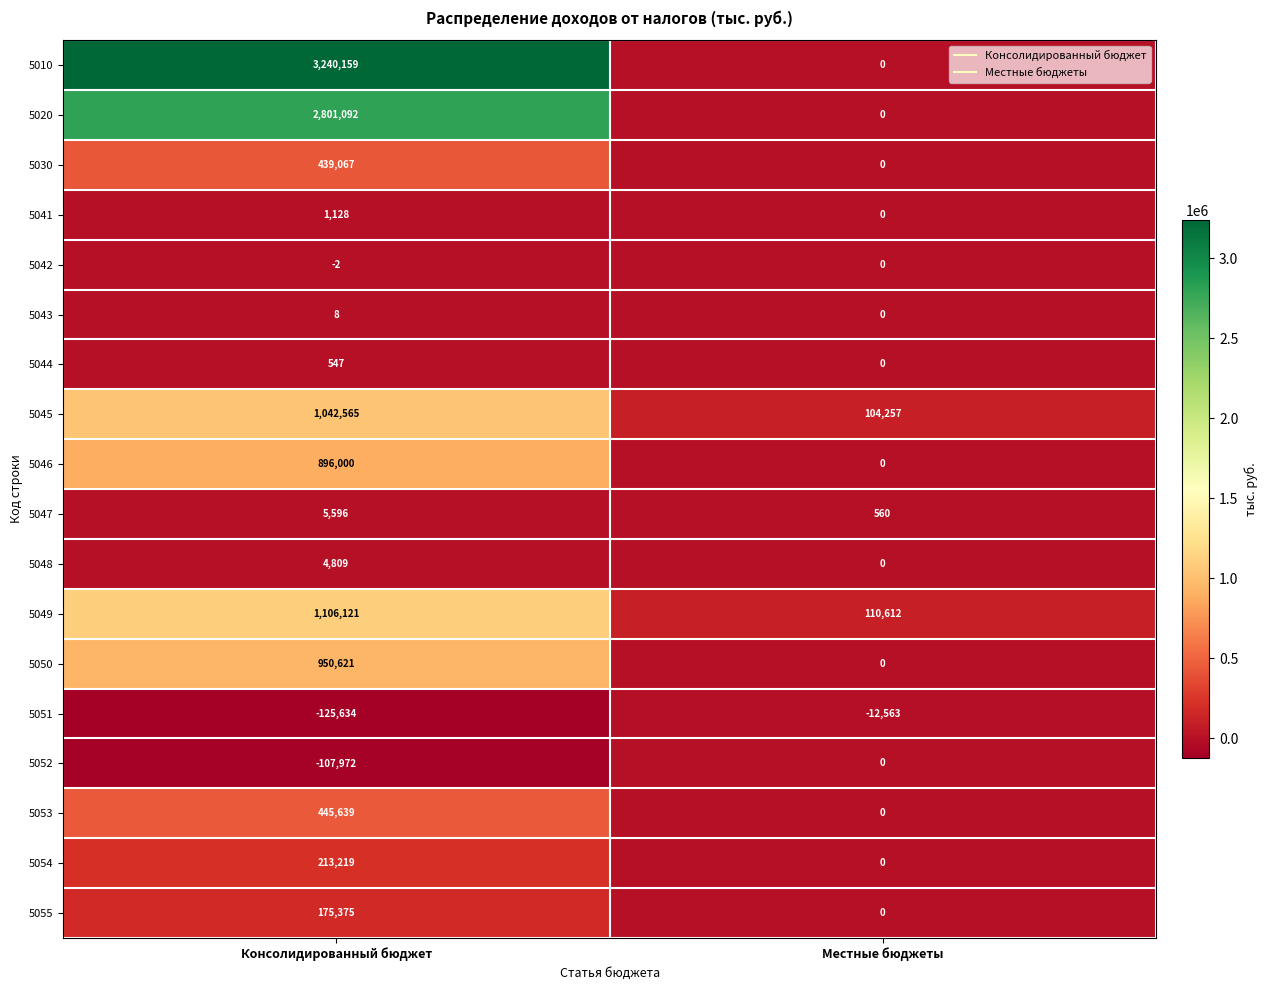

Which category has the lowest value in the 5045 series?

Местные бюджеты